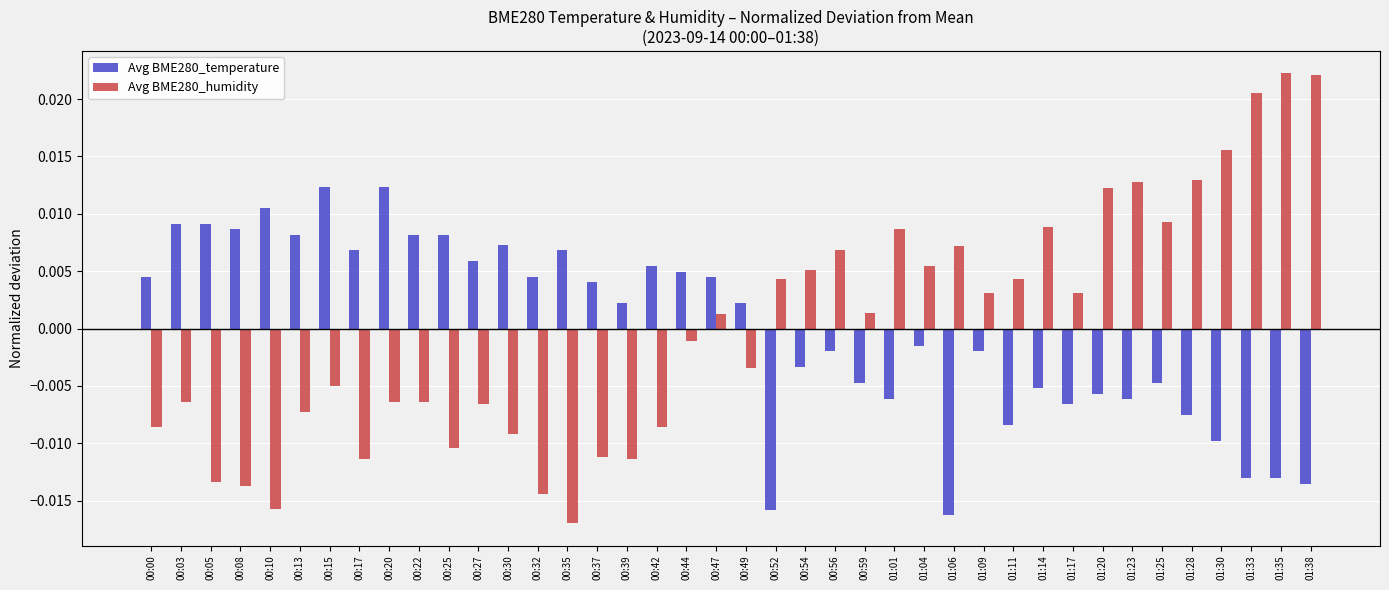

Which series has the widest spread of values?

Avg BME280_humidity